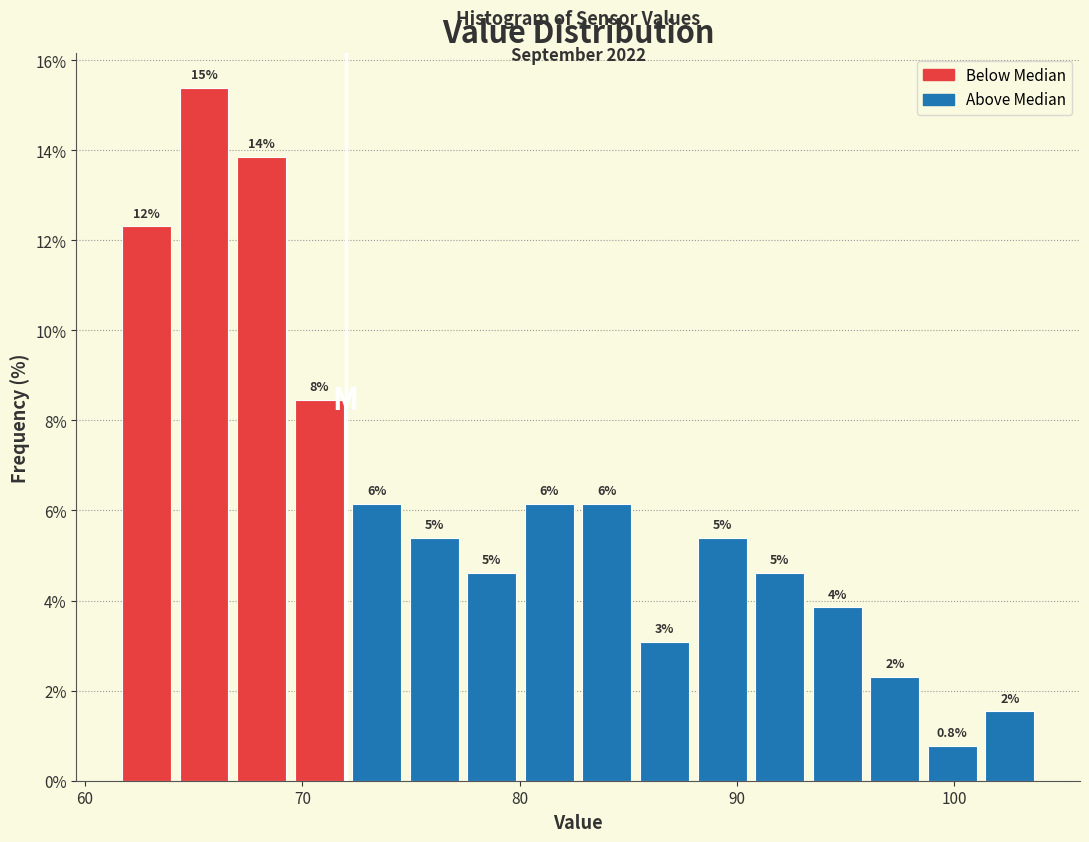

Read against the x-axis, roughly where is the centre of the tallest bar?

65